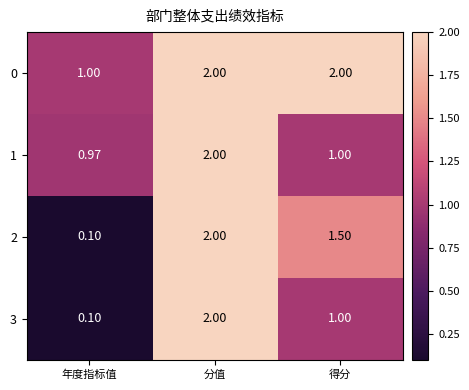

At which label does 1 first exceed 1?

分值